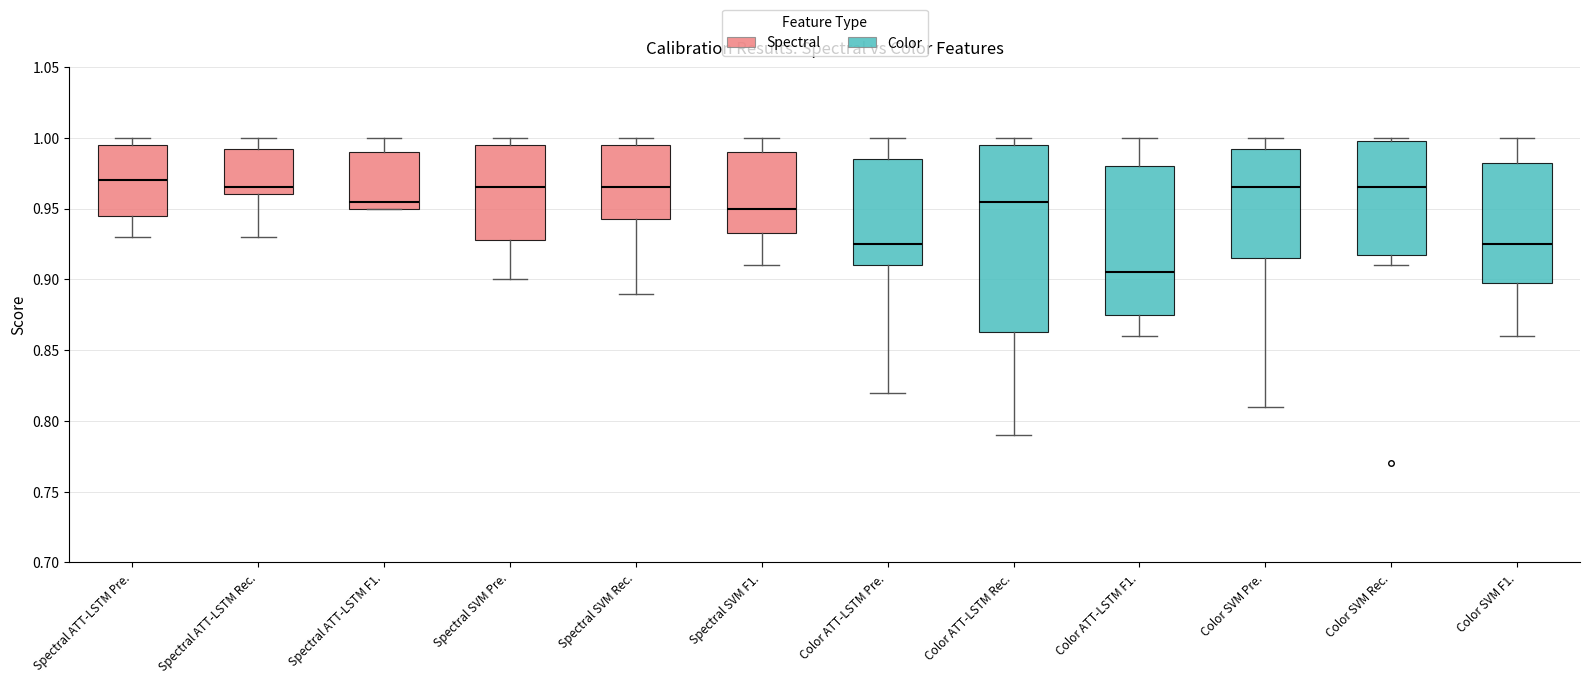

Comparing the boxes themselves (not the whiskers), which one is the tallest?

Color ATT-LSTM Rec.